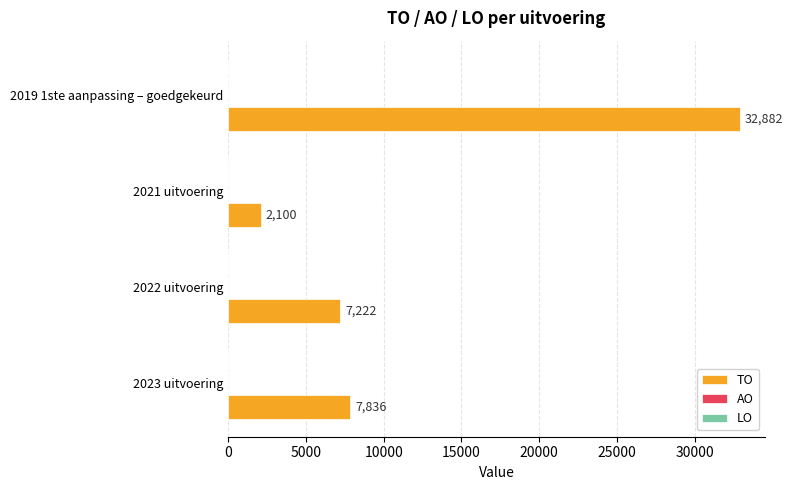

Which category has the highest value across all series?

2019 1ste aanpassing – goedgekeurd